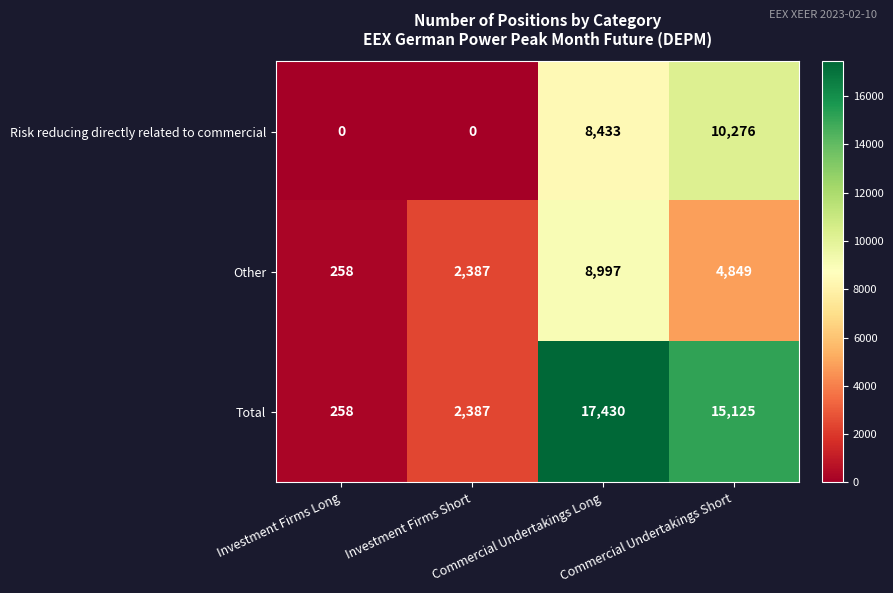

What is the sum of all Total values?

35200